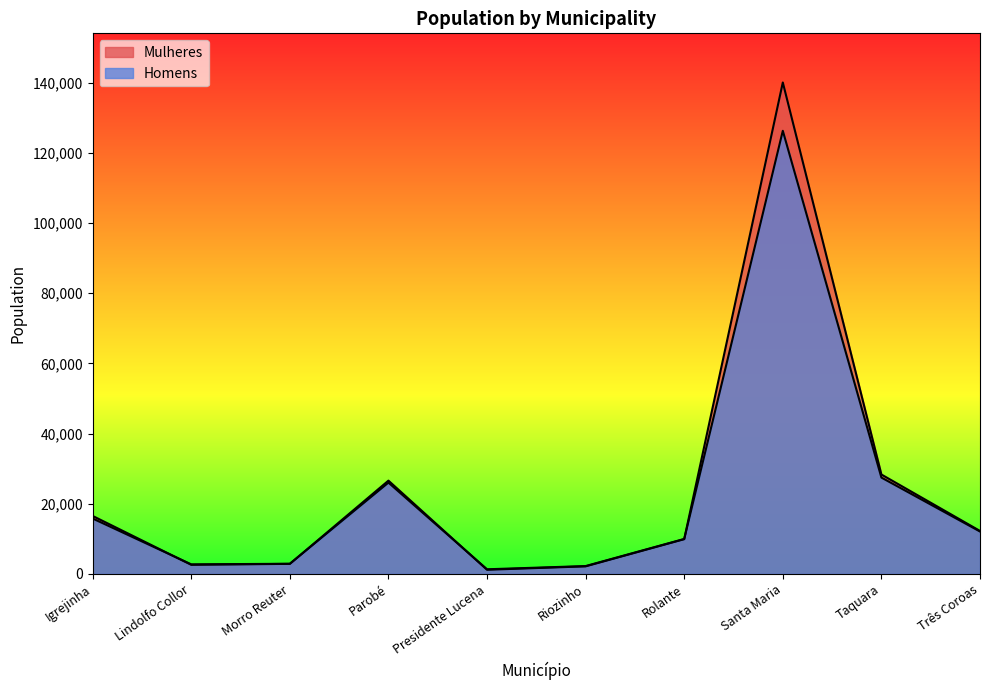

Rank the series by their average value, from highest to lowest.

Mulheres, Homens